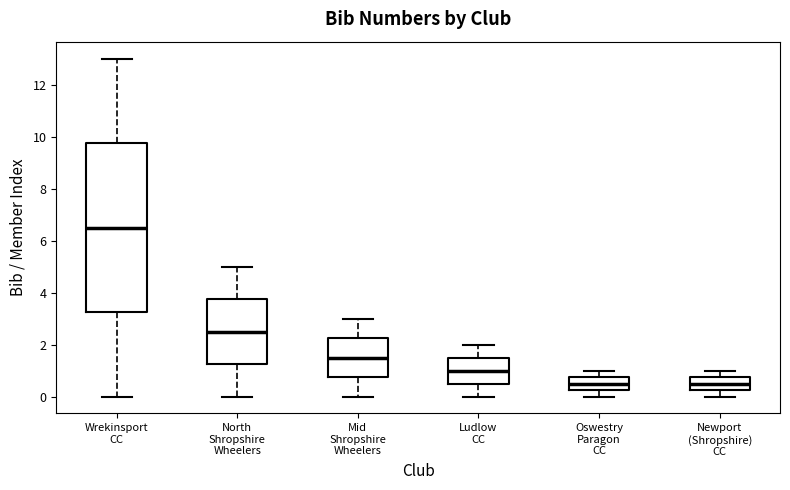

Reading left to right, transcribe this box plot: for each box, give where its median line is, the range the box spans, and where its two whiskers end, as read against the y-axis. The values are not printed on the chart, so give them approximately, as read against the axis.

Wrekinsport CC: median 6.6, box 3.2 to 9.8, whiskers 0.0 to 13.0
North Shropshire Wheelers: median 2.6, box 1.2 to 3.8, whiskers 0.0 to 5.0
Mid Shropshire Wheelers: median 1.6, box 0.8 to 2.2, whiskers 0.0 to 3.0
Ludlow CC: median 1.0, box 0.6 to 1.6, whiskers 0.0 to 2.0
Oswestry Paragon CC: median 0.6, box 0.2 to 0.8, whiskers 0.0 to 1.0
Newport (Shropshire) CC: median 0.6, box 0.2 to 0.8, whiskers 0.0 to 1.0